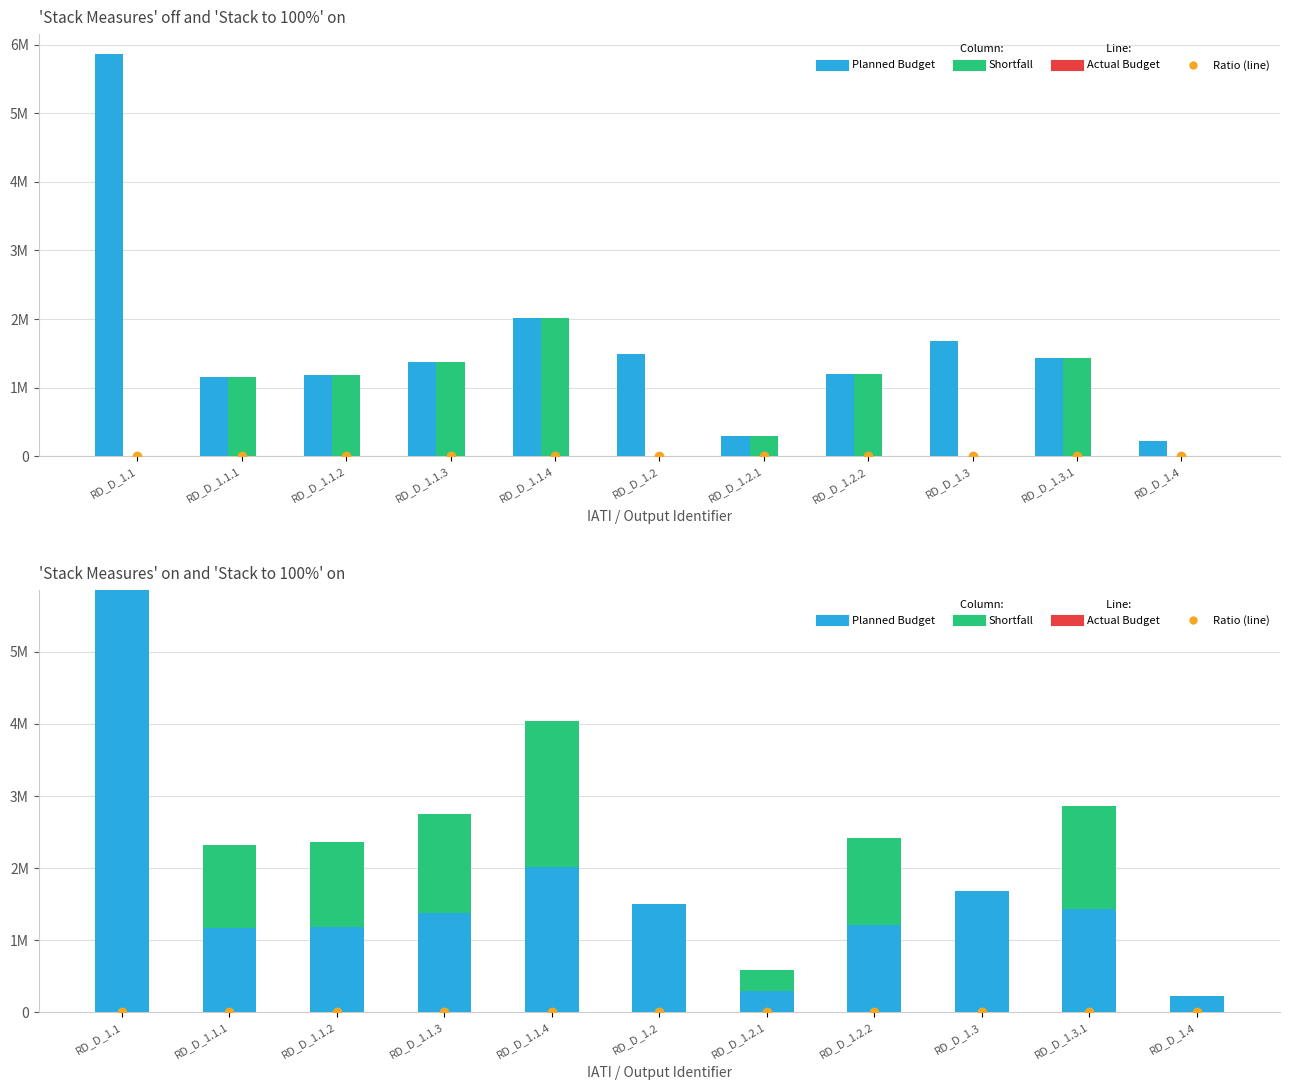

The Planned Budget series shows 2253036 at RD_D_1.3. True or false?

False